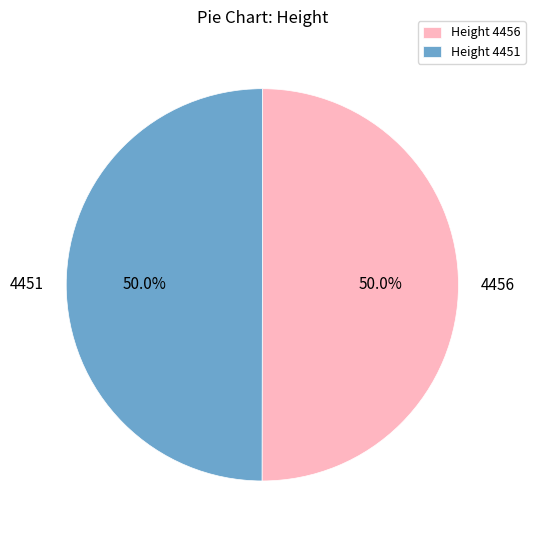

What is the ratio of the value at Height 4451 to the value at Height 4456?

1.0